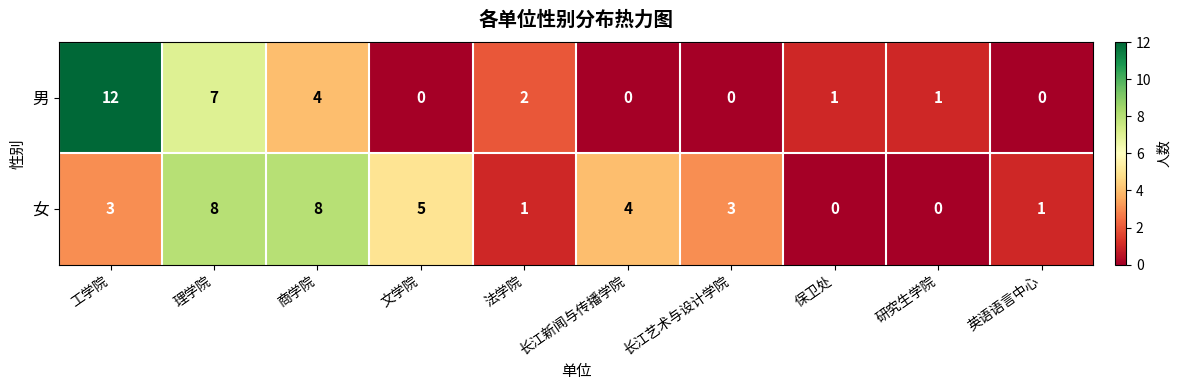

Is the value of 男 at 法学院 greater than the value of 女 at 保卫处?

Yes